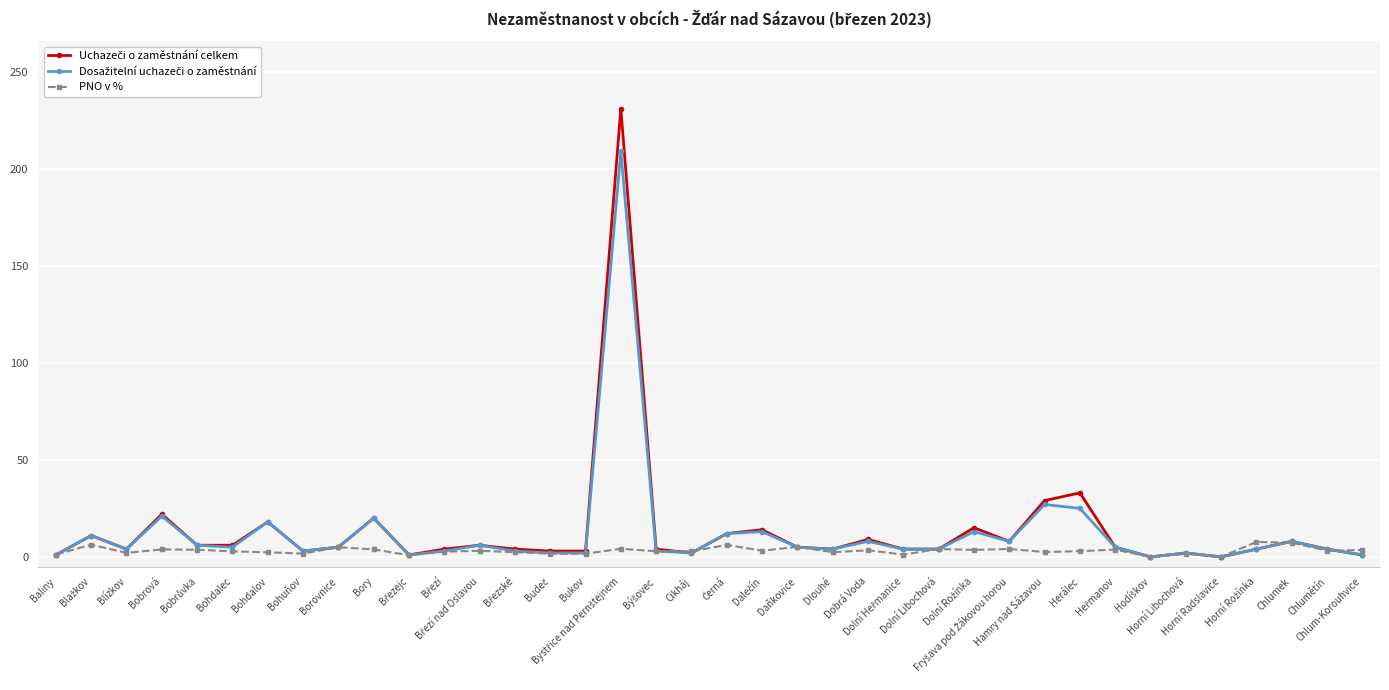

What is the greatest value displayed?

231.0